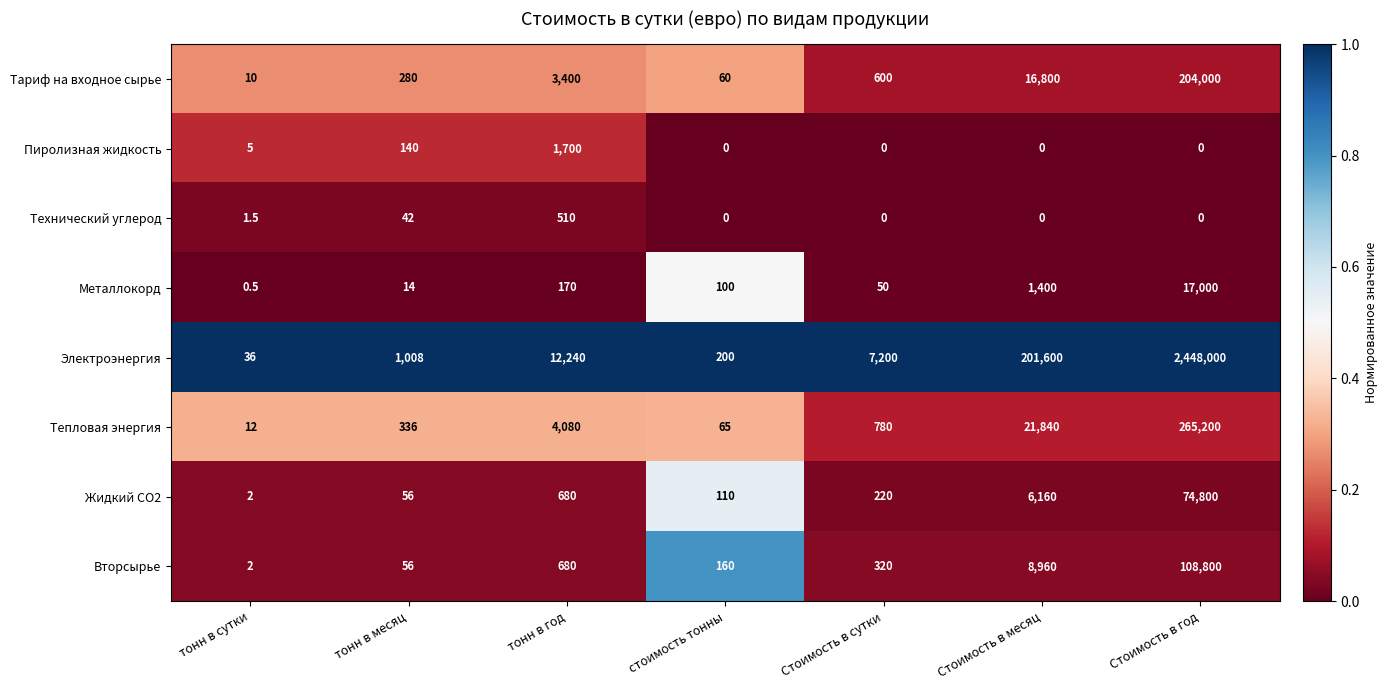

Count the number of data series in this chart.

8